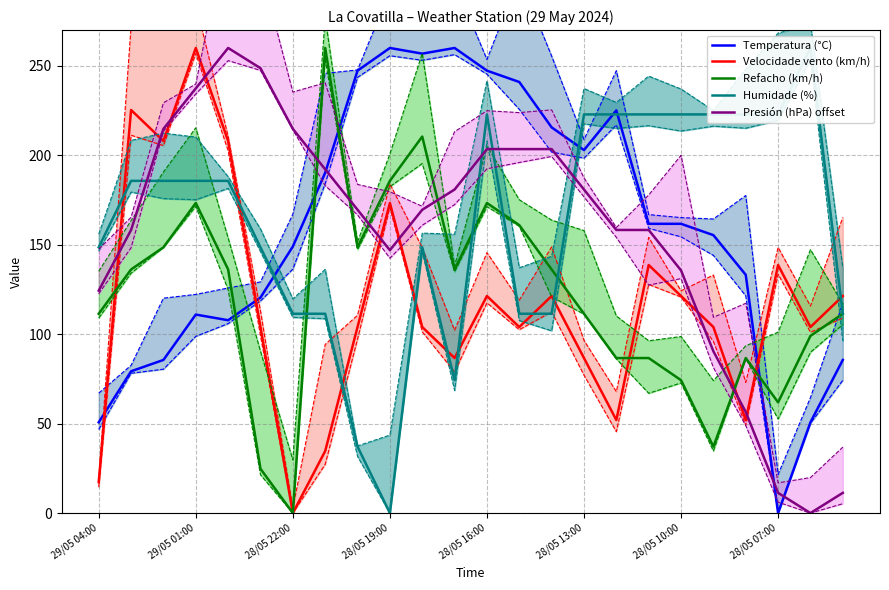

Reading left to right, extract all data points from this chart.

Temperatura (°C): 50.7	79.3	85.6	111.0	107.8	120.5	149.0	190.2	247.3	260.0	256.8	260.0	247.3	241.0	215.6	202.9	225.1	161.7	161.7	155.4	133.2	0.0	50.7	85.6
Velocidade vento (km/h): 17.3	225.3	208.0	260.0	208.0	104.0	0.0	34.7	104.0	173.3	104.0	86.7	121.3	104.0	121.3	86.7	52.0	138.7	121.3	104.0	52.0	138.7	104.0	121.3
Refacho (km/h): 111.4	136.2	148.6	173.3	136.2	24.8	0.0	260.0	148.6	185.7	210.5	136.2	173.3	161.0	136.2	111.4	86.7	86.7	74.3	37.1	86.7	61.9	99.0	111.4
Humidade (%): 148.6	185.7	185.7	185.7	185.7	148.6	111.4	111.4	37.1	0.0	148.6	74.3	222.9	111.4	111.4	222.9	222.9	222.9	222.9	222.9	222.9	222.9	260.0	111.4
Presión (hPa) offset: 124.3	158.3	214.8	237.4	260.0	248.7	214.8	192.2	169.6	147.0	169.6	180.9	203.5	203.5	203.5	180.9	158.3	158.3	135.7	90.4	56.5	11.3	0.0	11.3